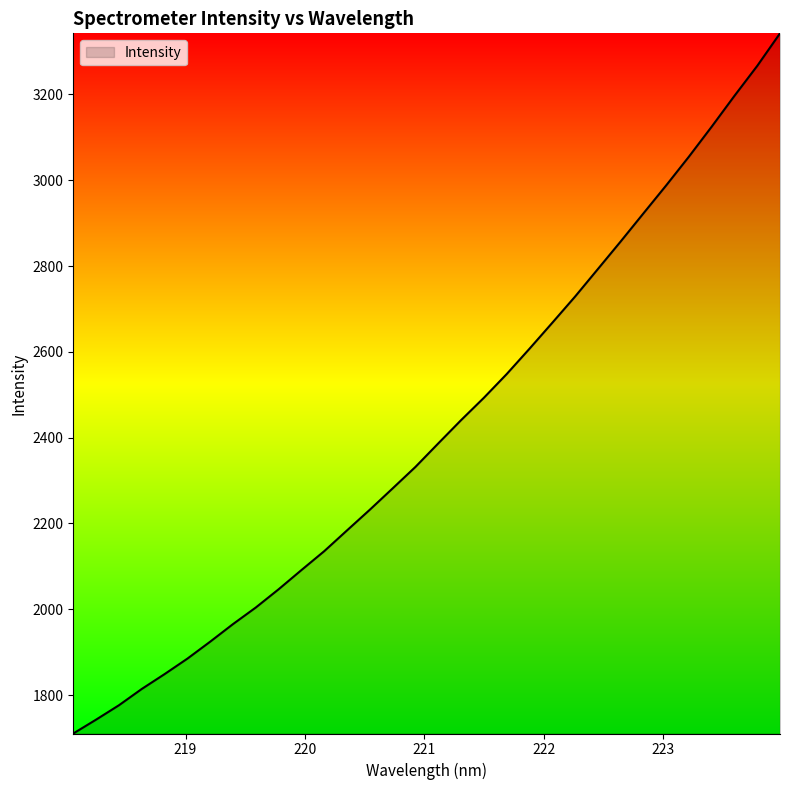

What is the greatest value displayed?

3342.2